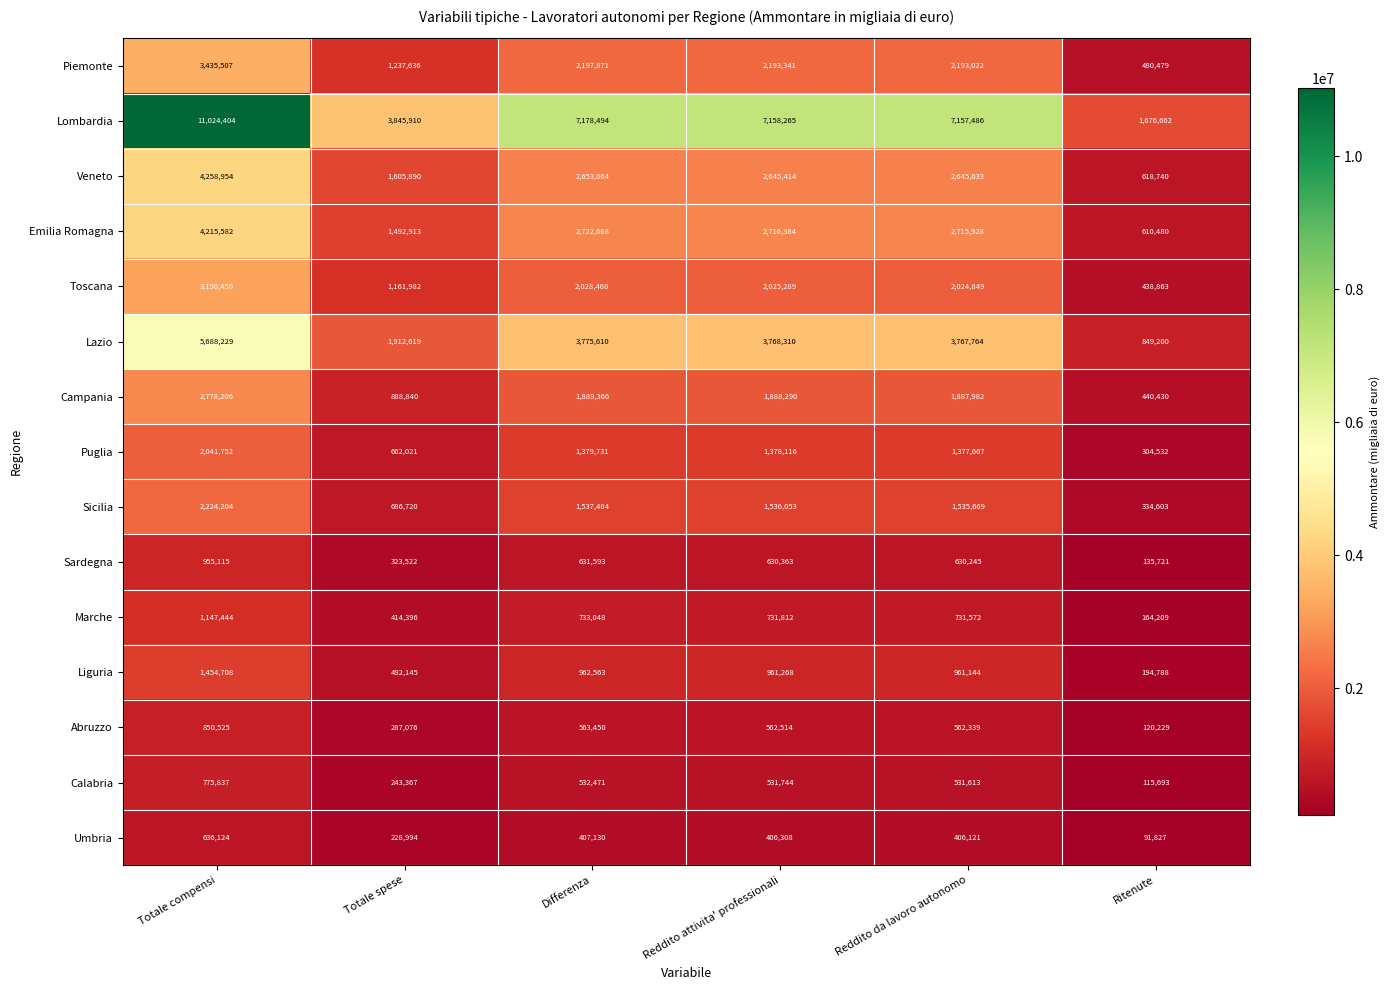

At how many categories does at least one series exceed 7386498?

1